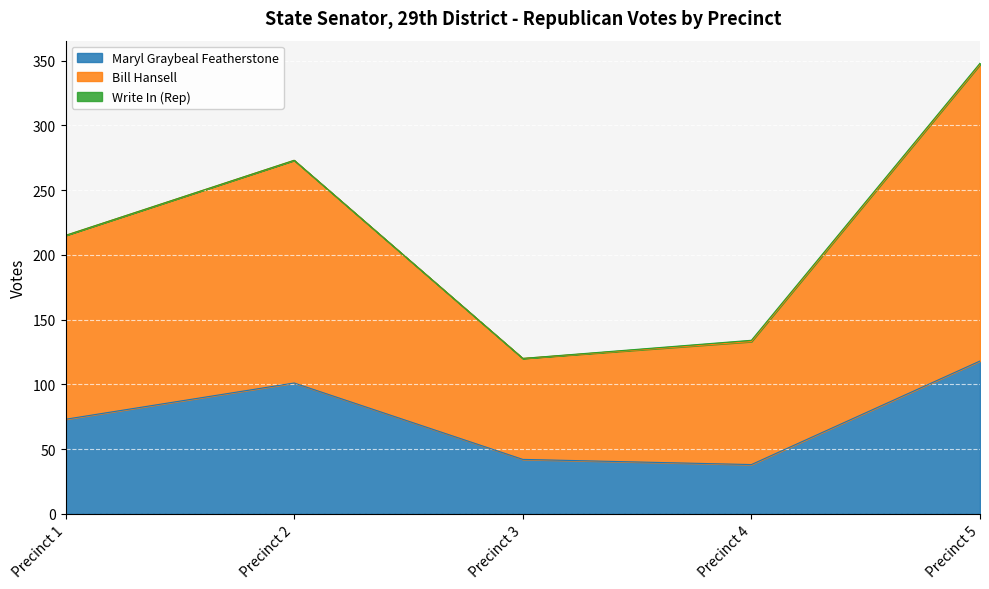

Which category has the highest value in the Maryl Graybeal Featherstone series?

Precinct 5